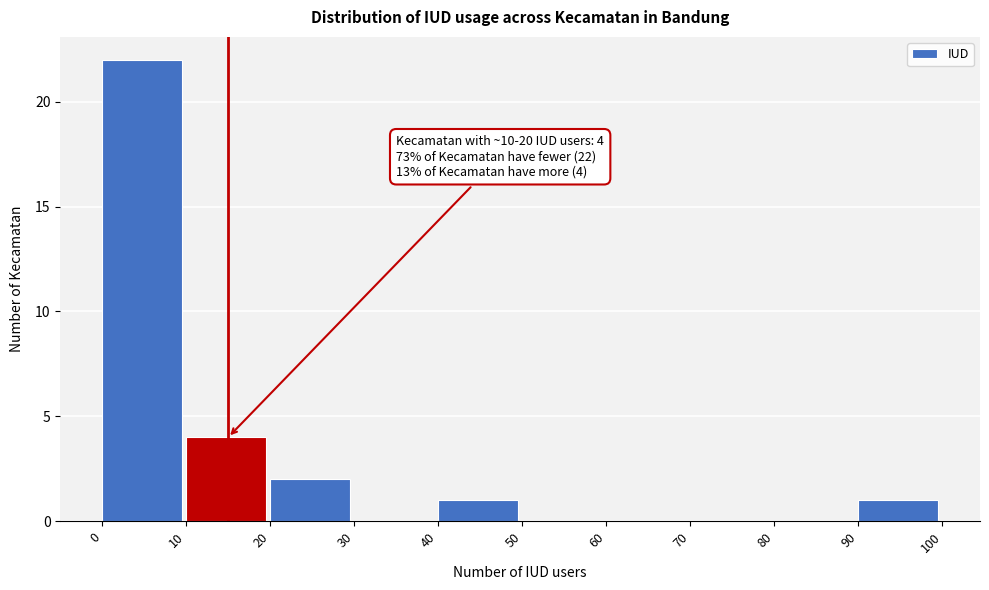

Which range on the x-axis has the tallest bar?

0 to 10